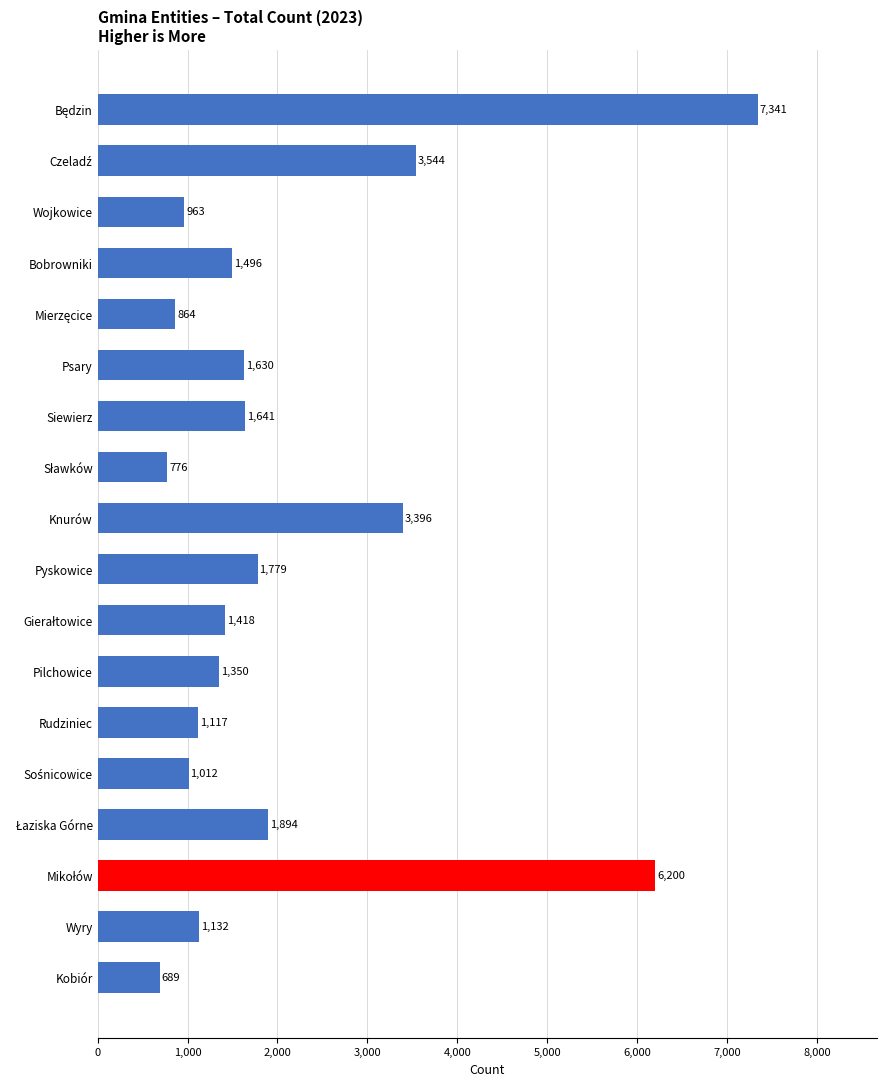

How many values are below 1496?

9